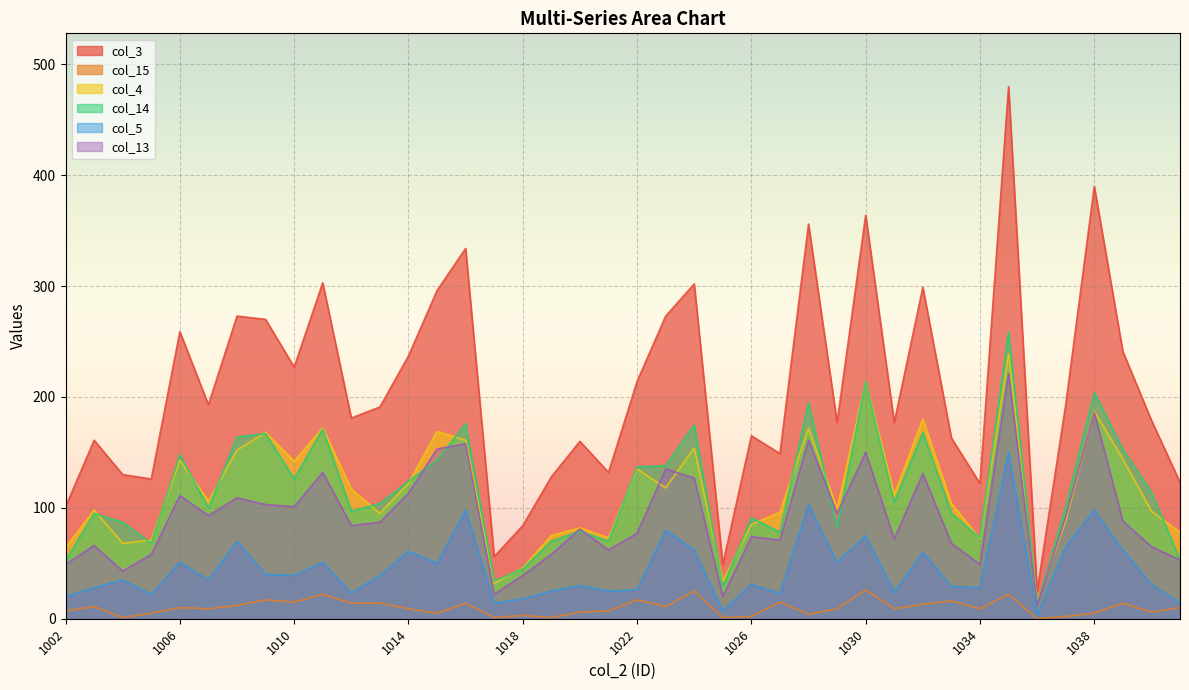

What is the value of the col_5 point at the 28th from the left?

51